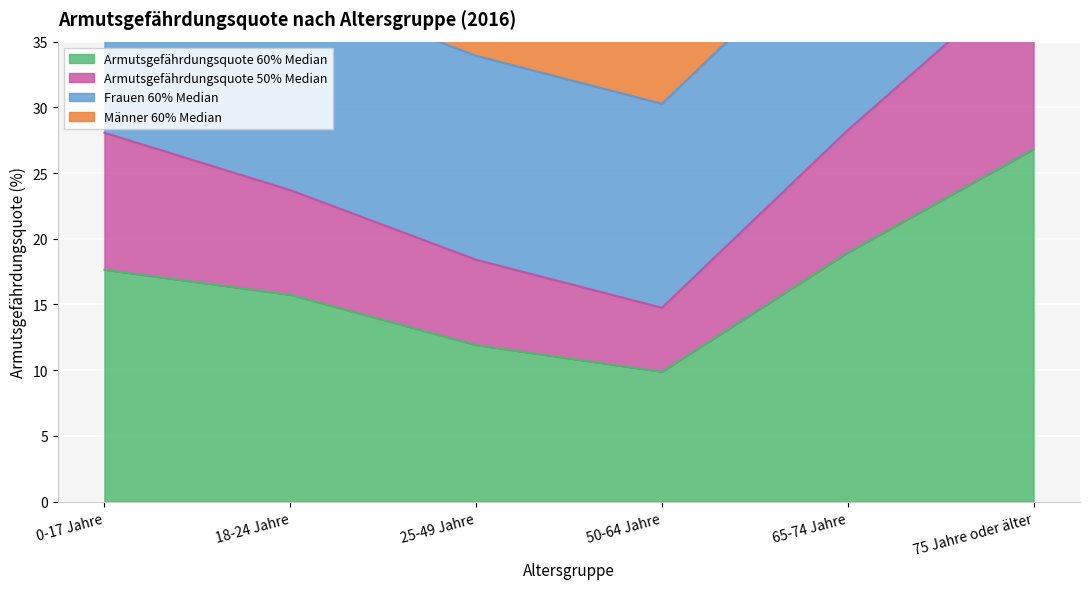

Is it true that Armutsgefährdungsquote 60% Median equals 19.0 at 65-74 Jahre?

True